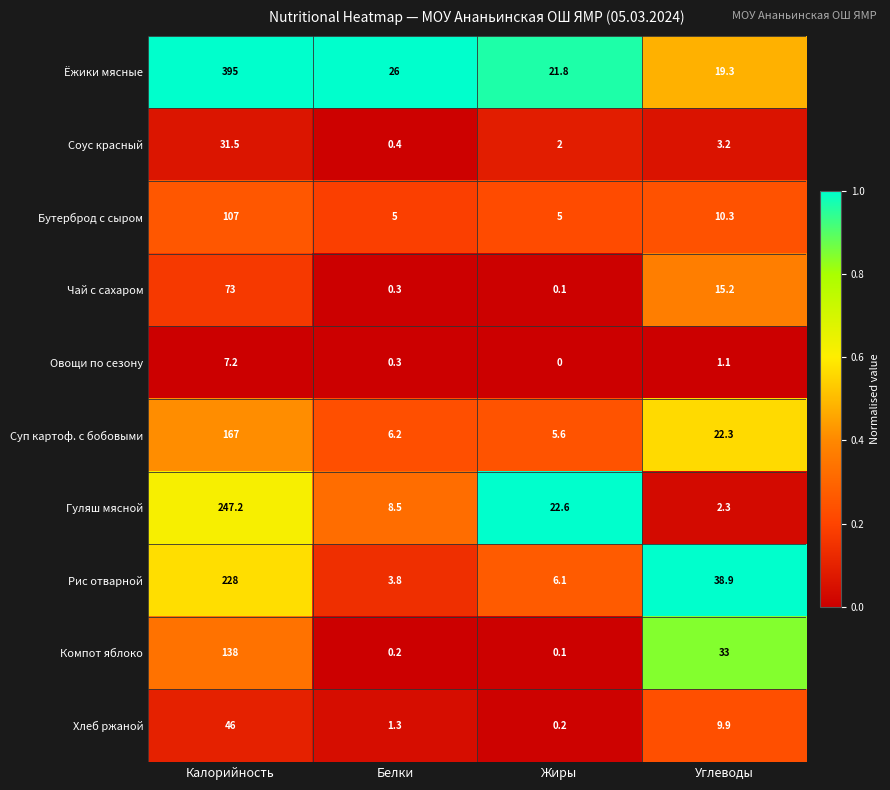

List the labels in order of Хлеб ржаной value, smallest first.

Жиры, Белки, Углеводы, Калорийность